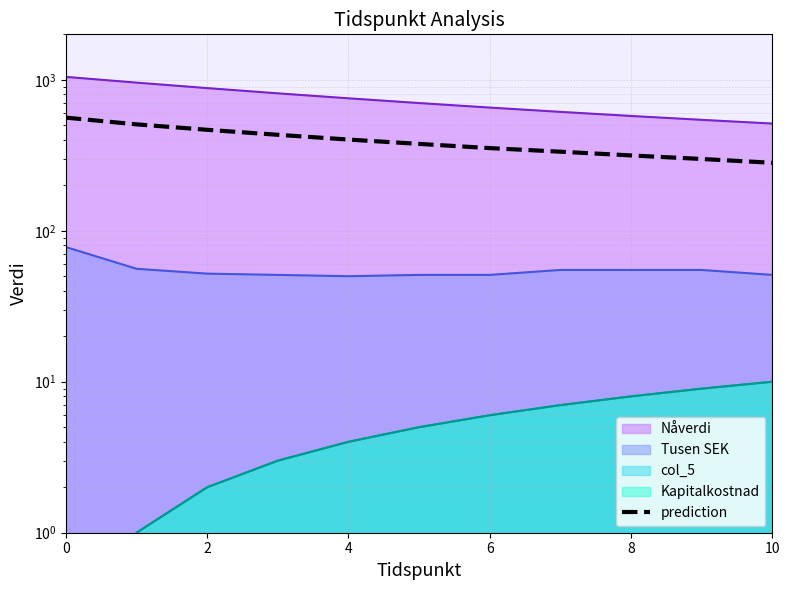

How many lines are shown in the chart?

1